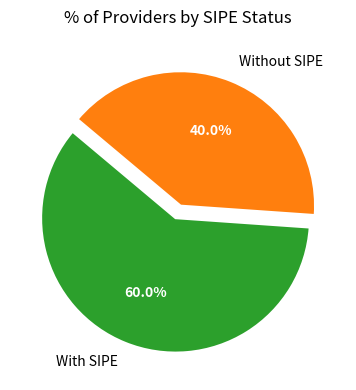

Does Without SIPE account for over 50% of the chart?

No